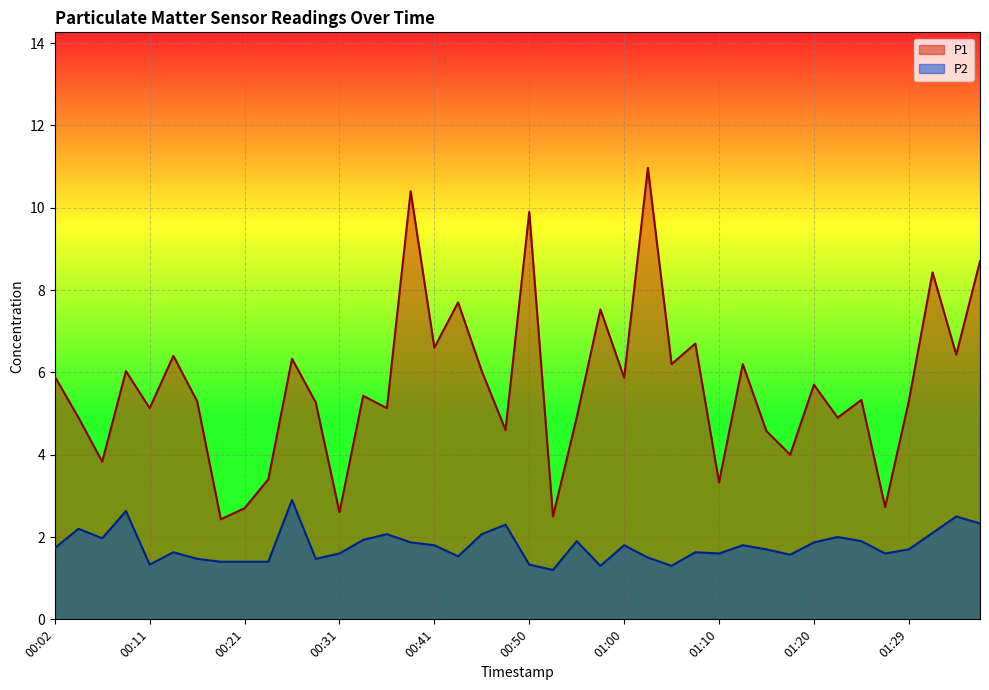

What is the average value of the P1 series?

5.7